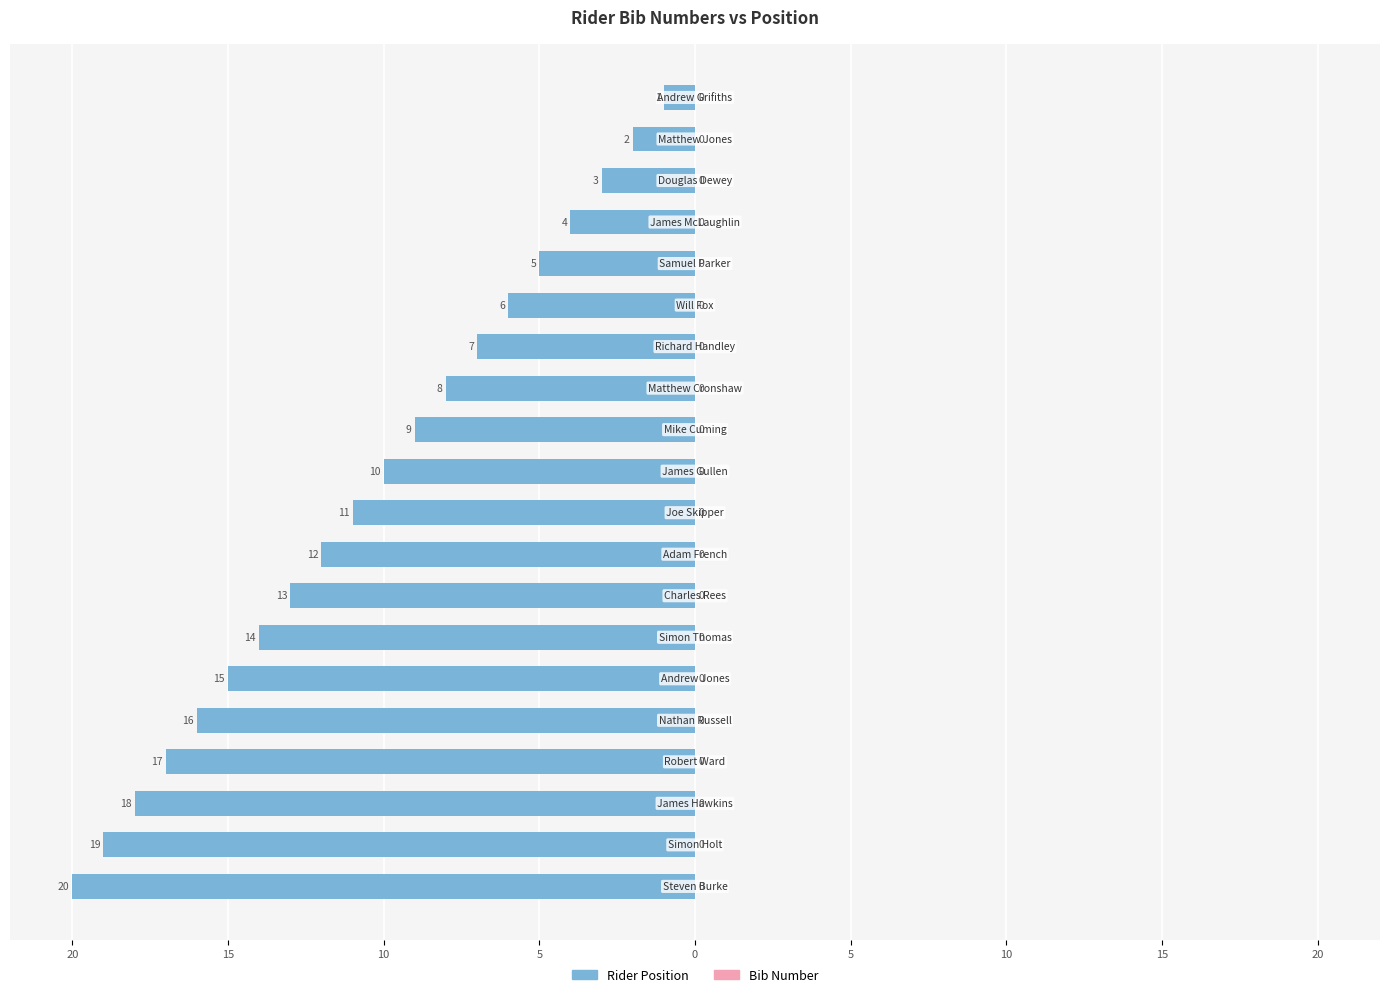

Count the number of data series in this chart.

2